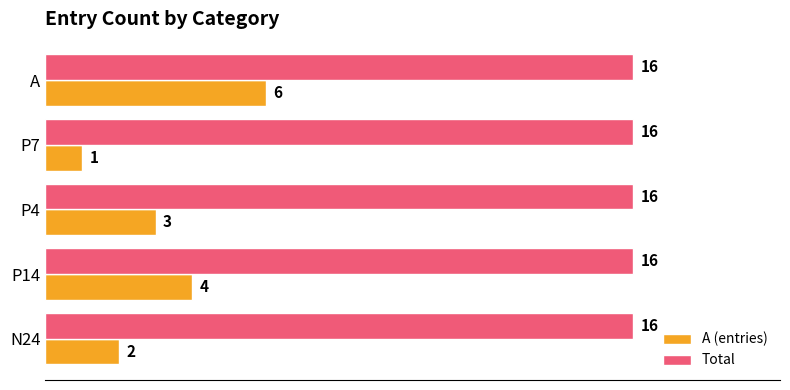

Is the value of Total at A greater than the value of A (entries) at P4?

Yes